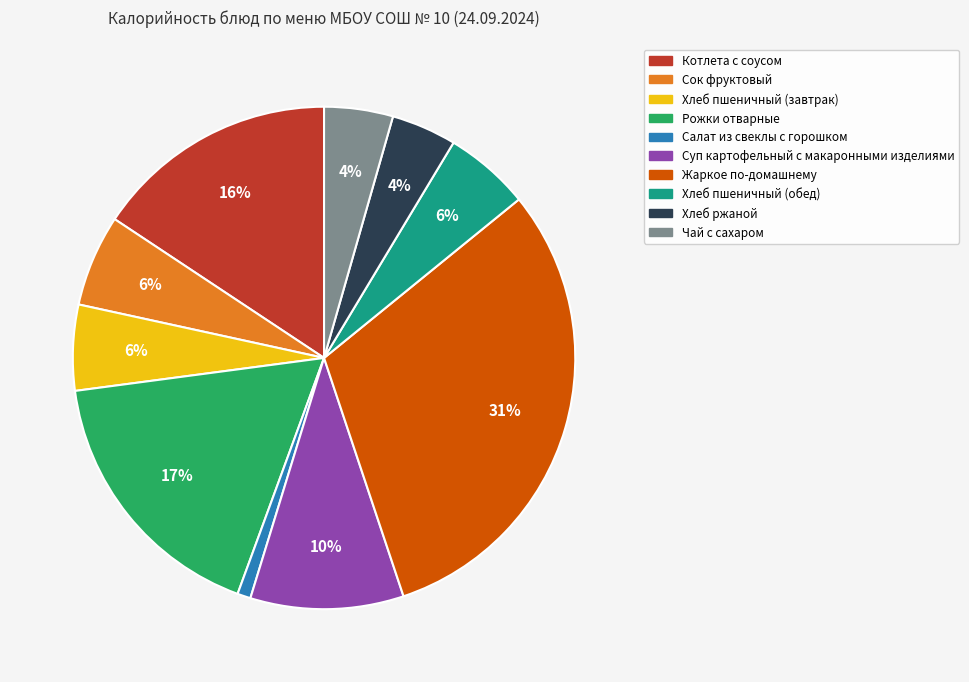

Is the sum of Хлеб пшеничный (обед) and Рожки отварные greater than half?

No